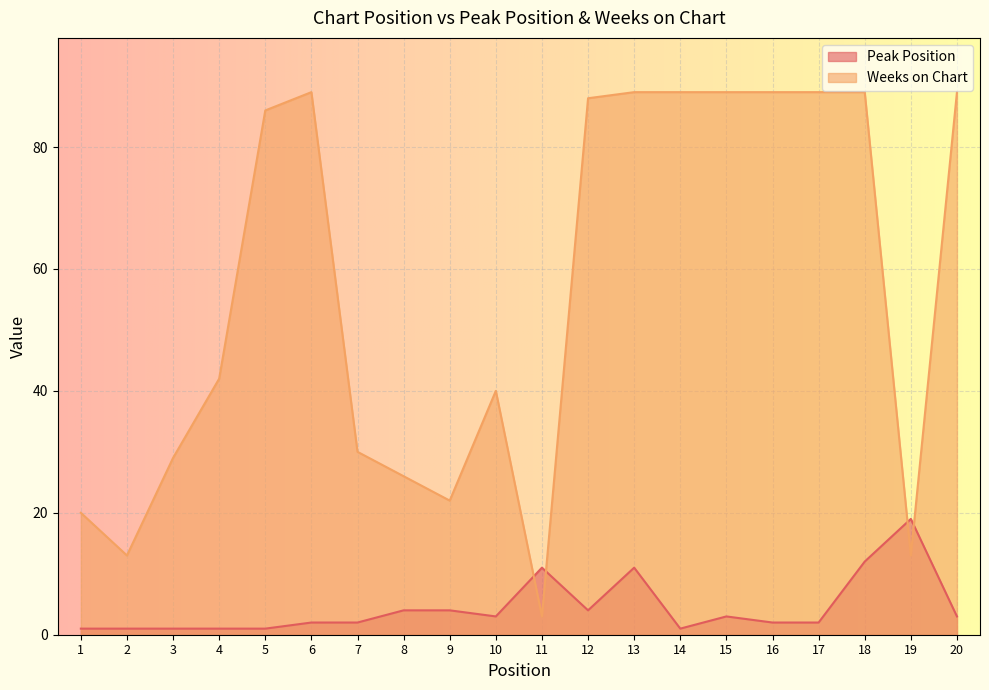

Is it true that Peak Position equals 11 at 11?

True